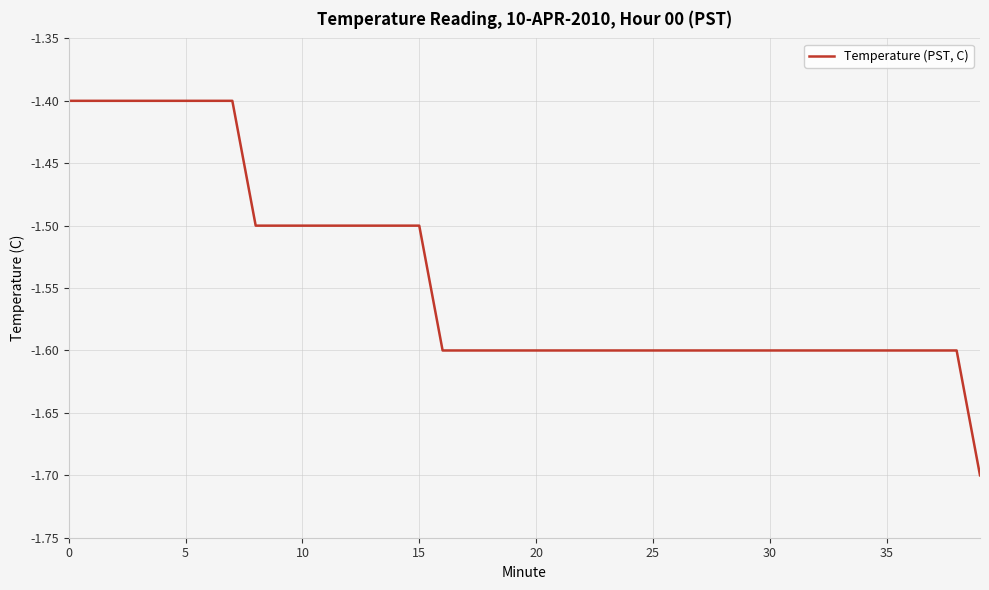

What is the smallest value displayed?

-1.7